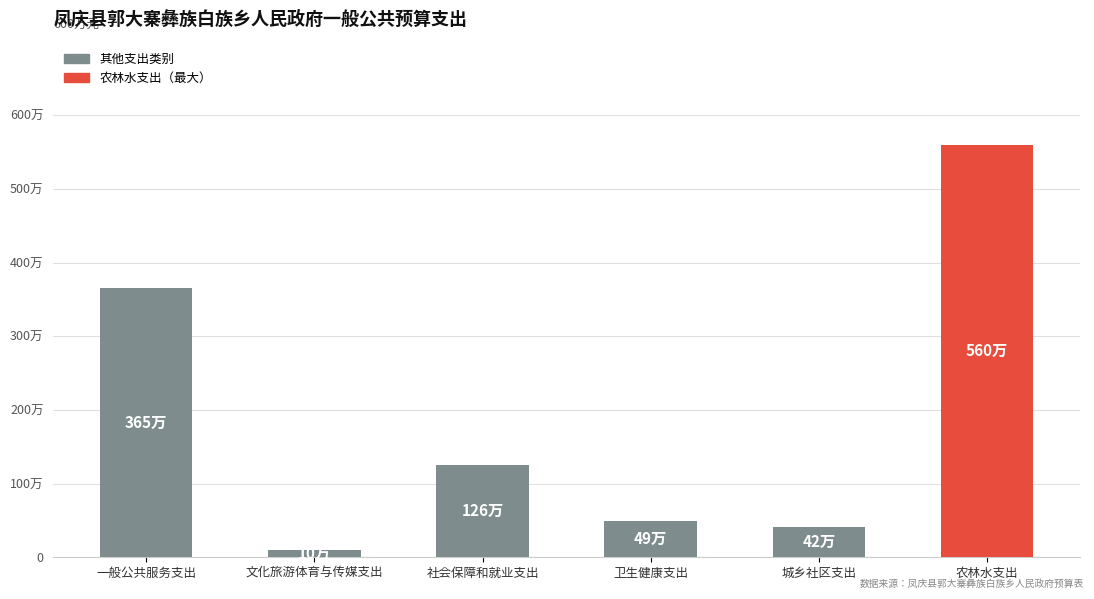

The value at 农林水支出 is 8677705.9. True or false?

False